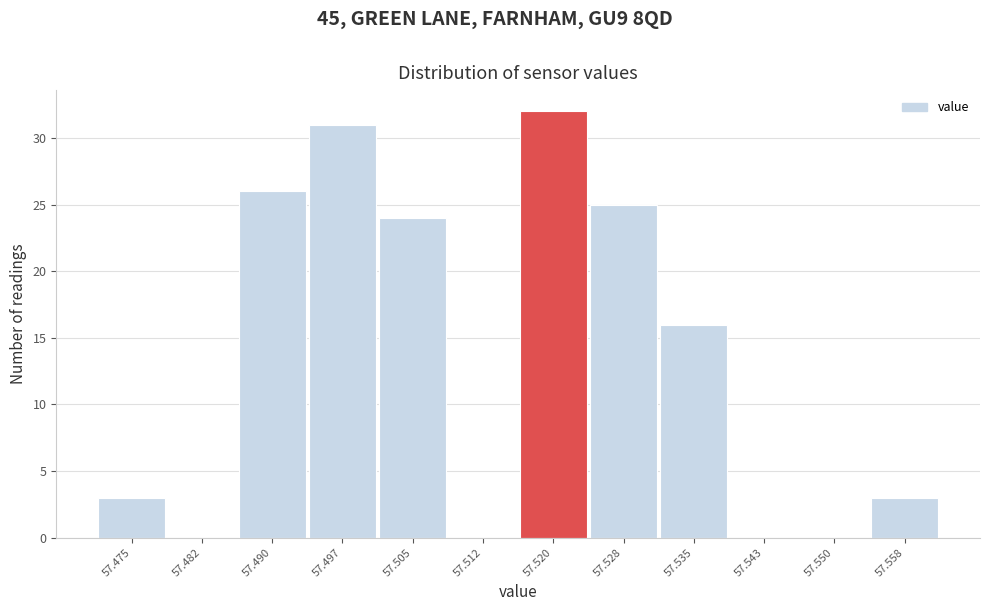

Reading left to right, extract all data points from this chart.

57.475=3	57.482=0	57.490=26	57.497=31	57.505=24	57.512=0	57.520=32	57.528=25	57.535=16	57.543=0	57.550=0	57.558=3